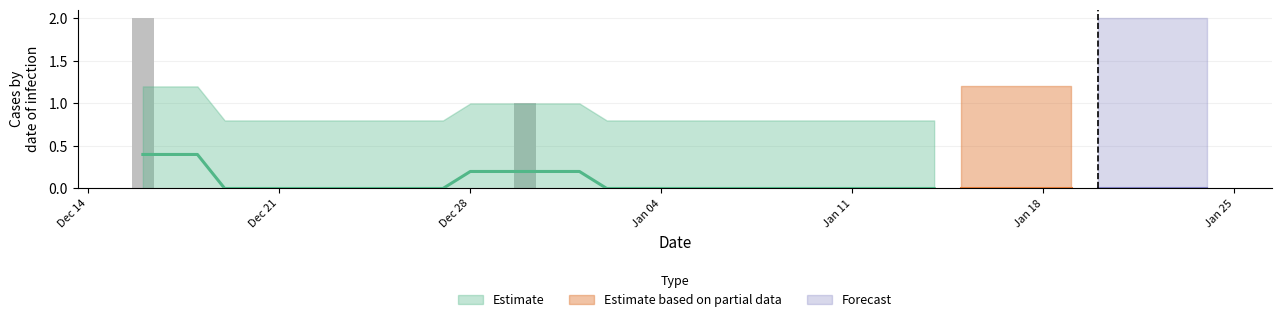

What is the label of the 16th bar from the left?

2020-12-31